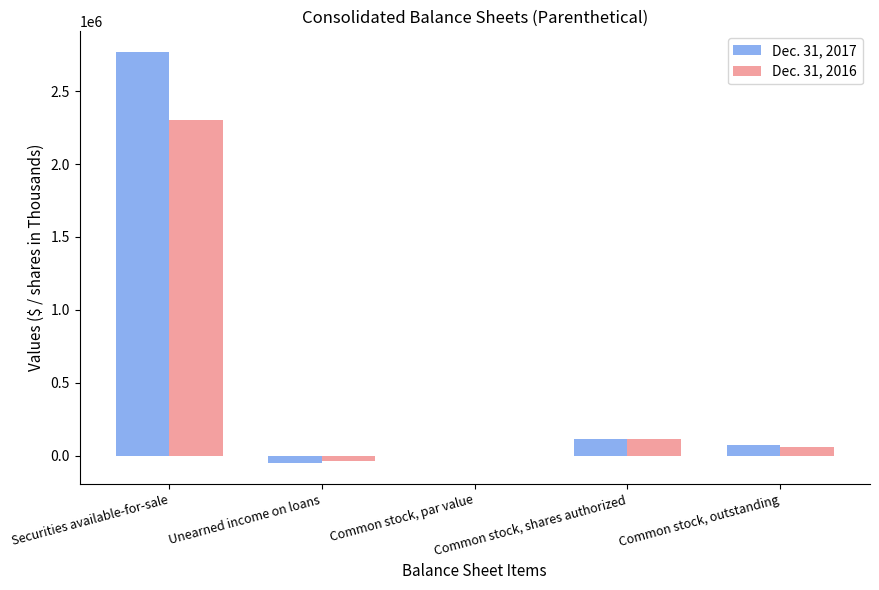

Which series changed the most between Securities available-for-sale and Common stock, shares authorized?

Dec. 31, 2017